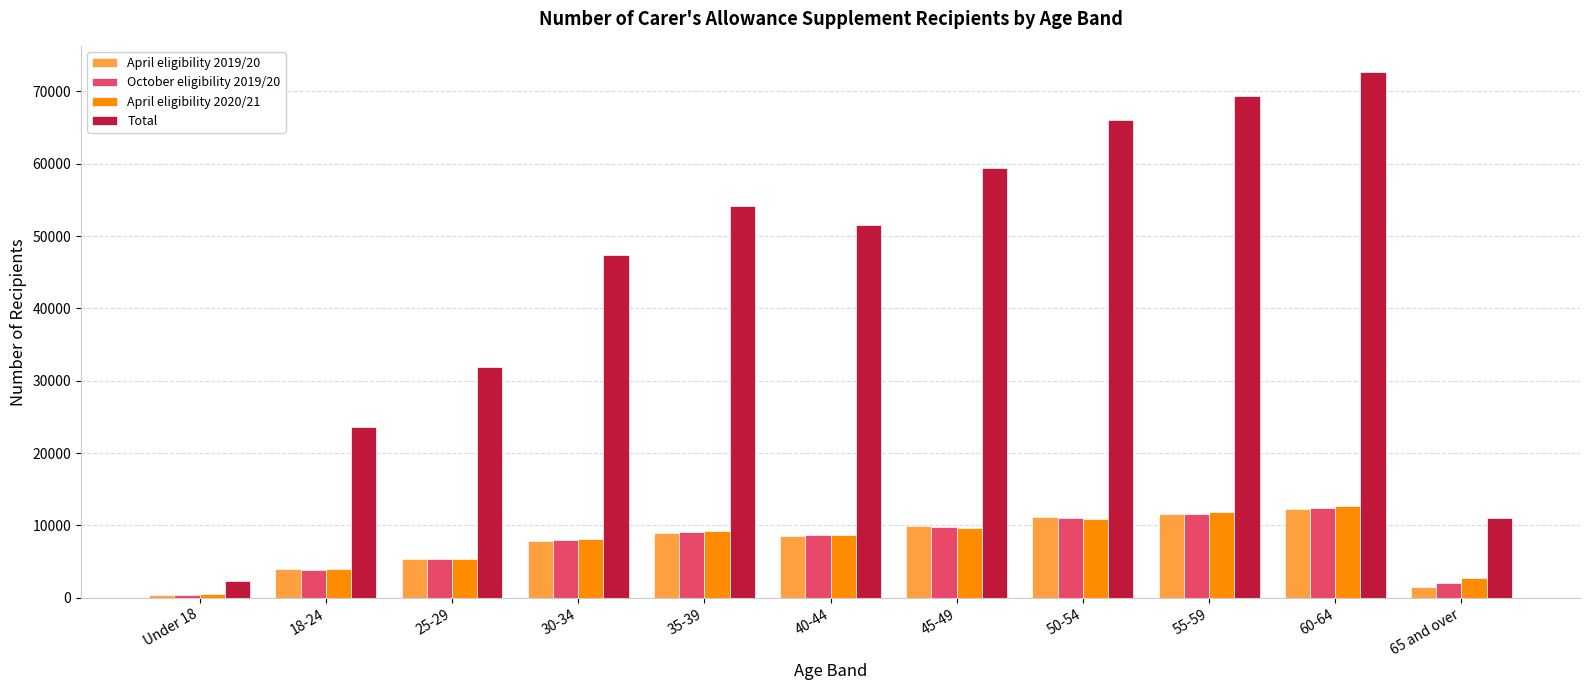

What is the label of the 2nd bar from the right?

60-64